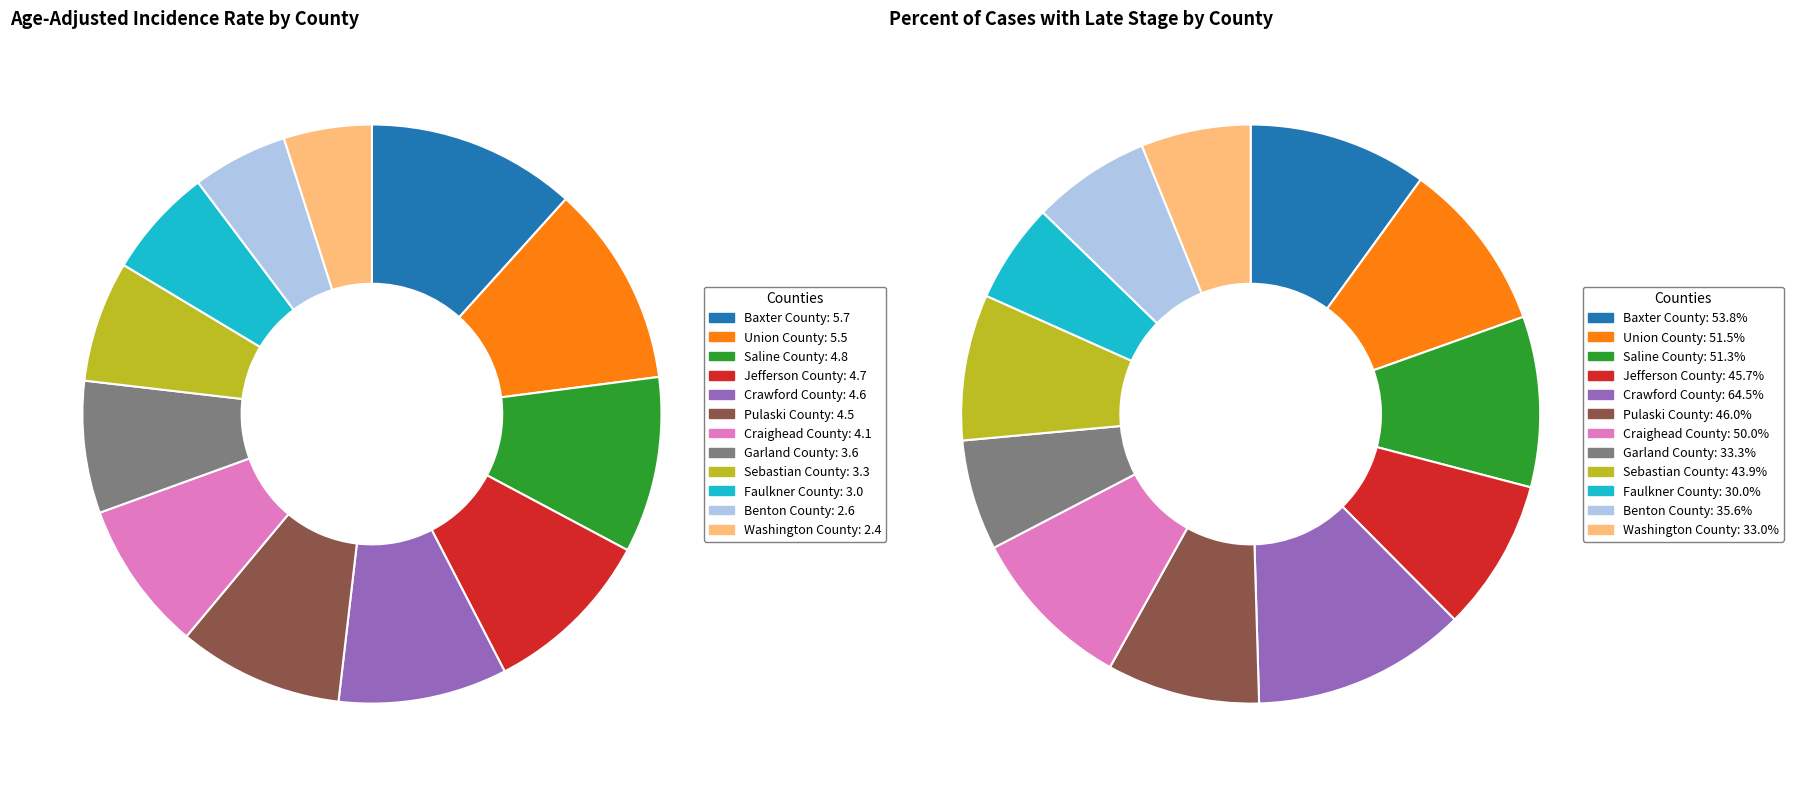

What percentage is the values_late_stage slice, to the nearest percent?

11%